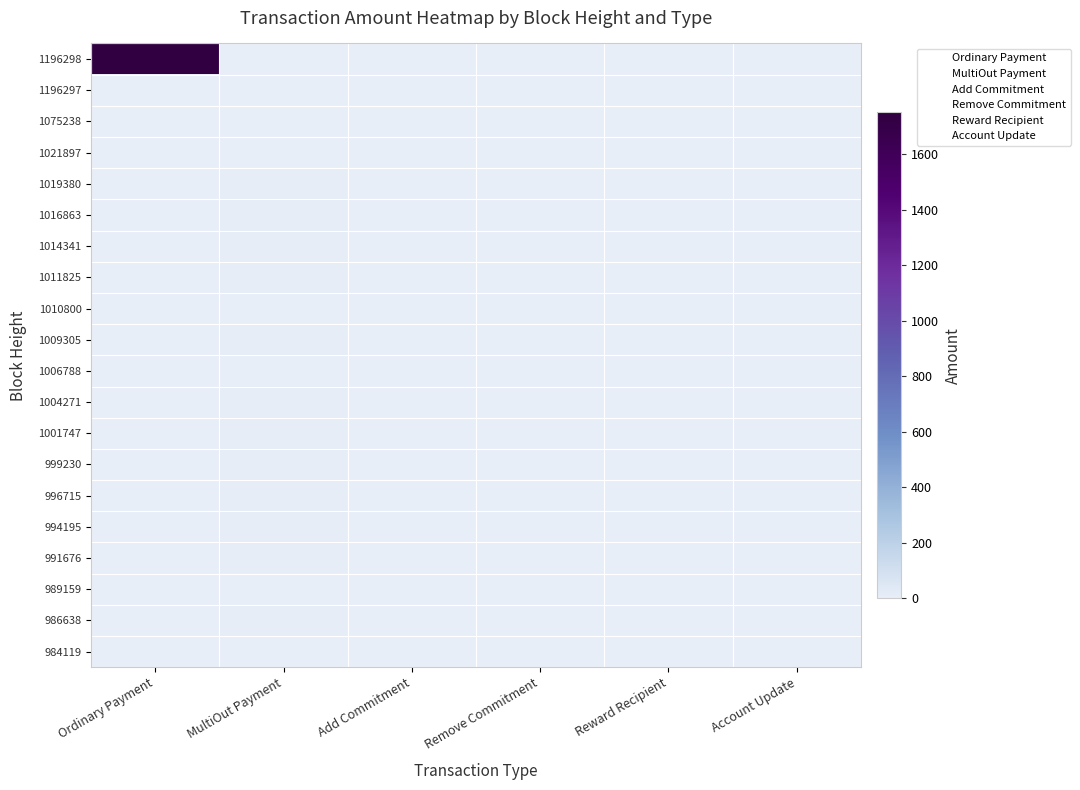

How many data points does each series have?

6